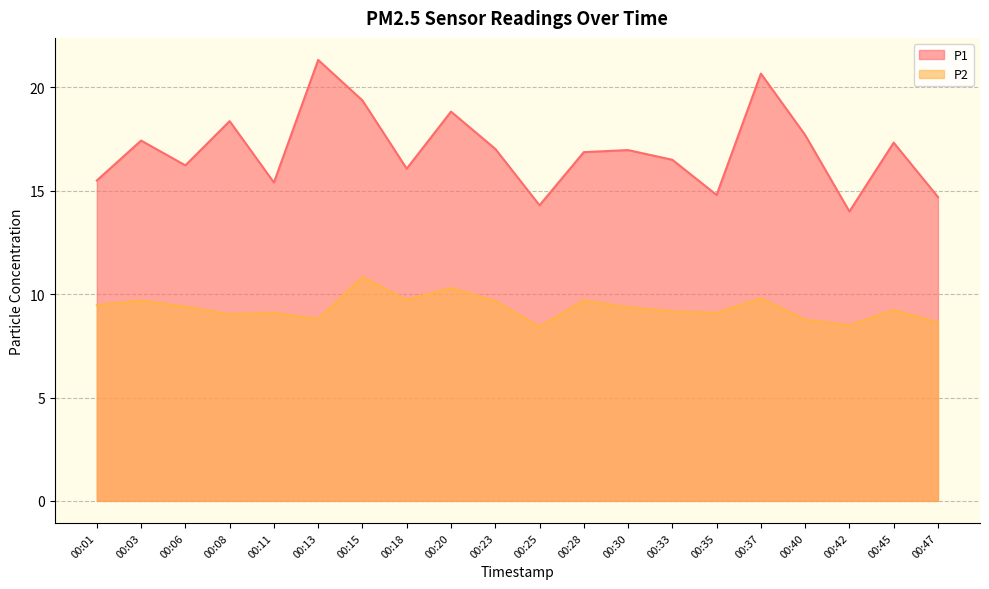

Reading right to left, extract all data points from this chart.

P1: 00:47=14.7	00:45=17.3	00:42=14.0	00:40=17.7	00:37=20.7	00:35=14.8	00:33=16.5	00:30=17.0	00:28=16.9	00:25=14.3	00:23=17.0	00:20=18.8	00:18=16.1	00:15=19.4	00:13=21.3	00:11=15.4	00:08=18.4	00:06=16.2	00:03=17.4	00:01=15.5
P2: 00:47=8.6	00:45=9.2	00:42=8.5	00:40=8.8	00:37=9.8	00:35=9.1	00:33=9.2	00:30=9.4	00:28=9.7	00:25=8.4	00:23=9.7	00:20=10.3	00:18=9.7	00:15=10.8	00:13=8.8	00:11=9.1	00:08=9.0	00:06=9.4	00:03=9.7	00:01=9.5